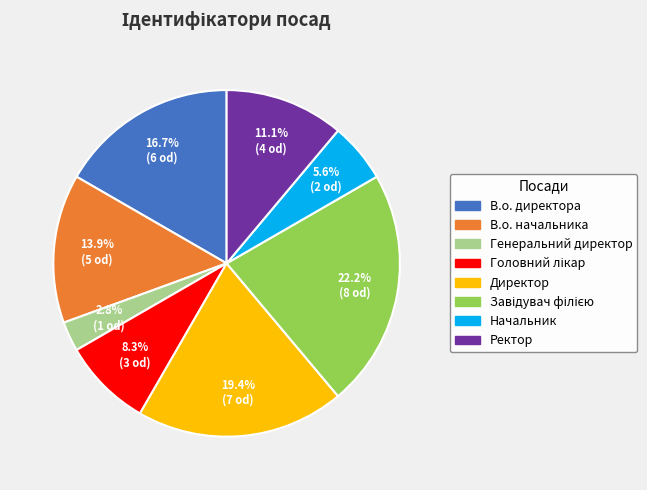

How many slices are in this pie chart?

8